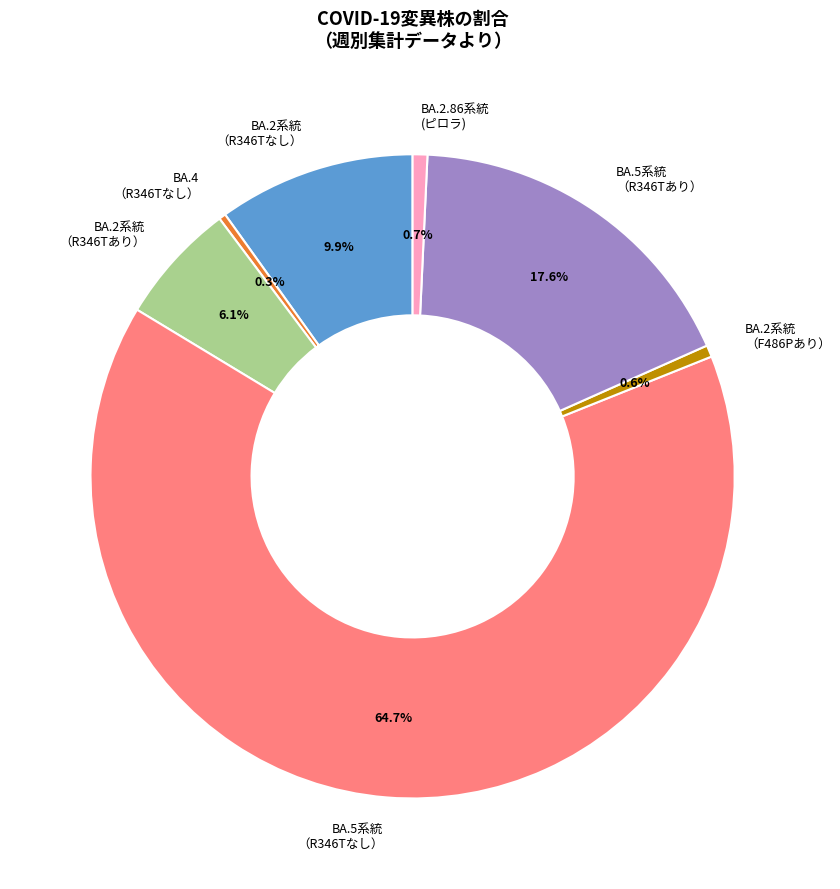

Is there a majority slice in this chart?

Yes